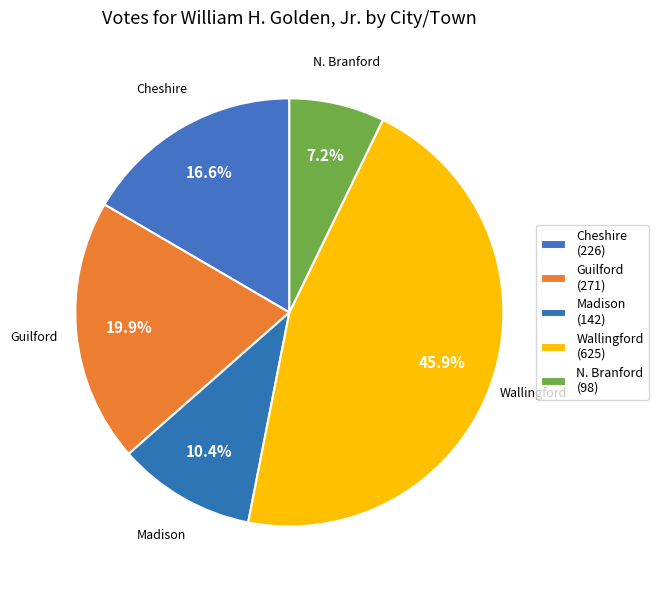

The N. Branford slice represents 7% of the pie. True or false?

True